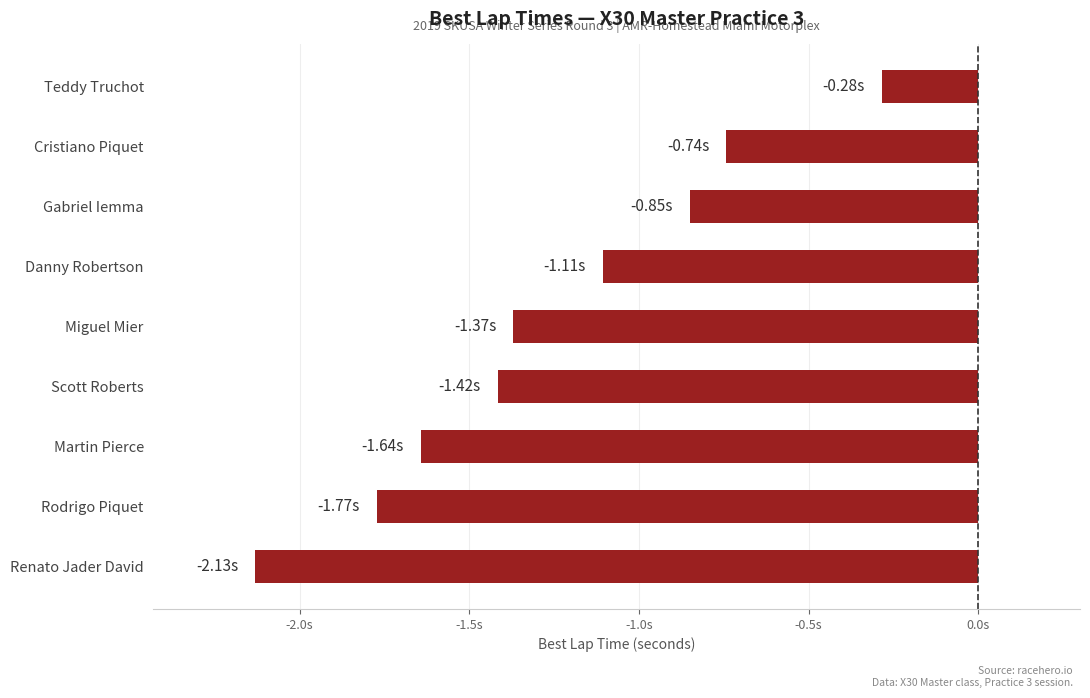

List the labels in order of value, largest first.

Teddy Truchot, Cristiano Piquet, Gabriel Iemma, Danny Robertson, Miguel Mier, Scott Roberts, Martin Pierce, Rodrigo Piquet, Renato Jader David